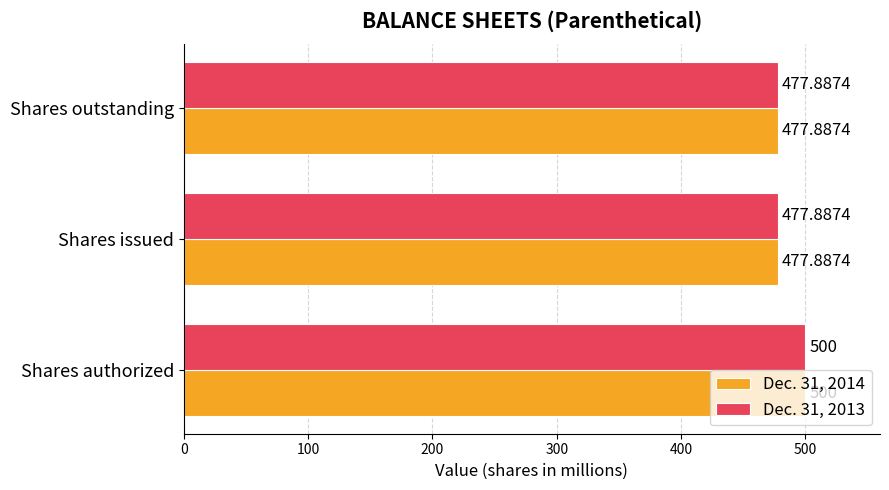

What is the total value across all series at Shares outstanding?

955.8